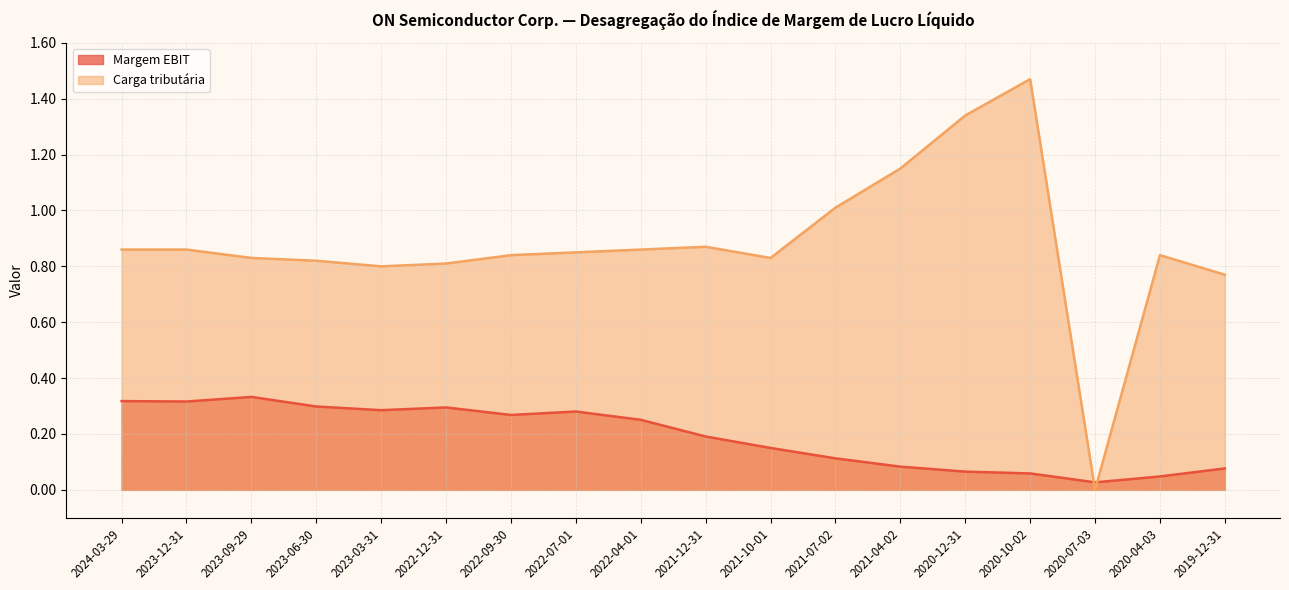

Which category has the lowest value in the Margem EBIT series?

2020-07-03